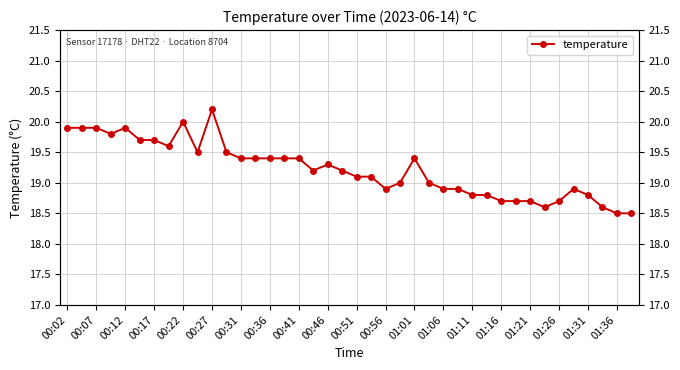

What is the change in value from 21 to 35?

-0.2